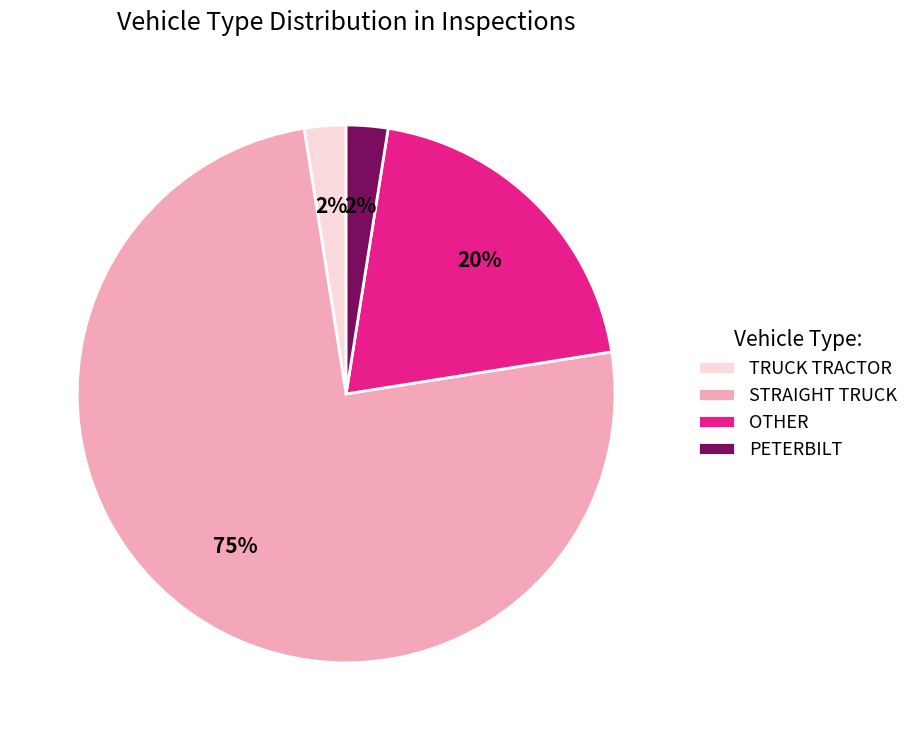

To the nearest percent, what is the average slice percentage?

25%